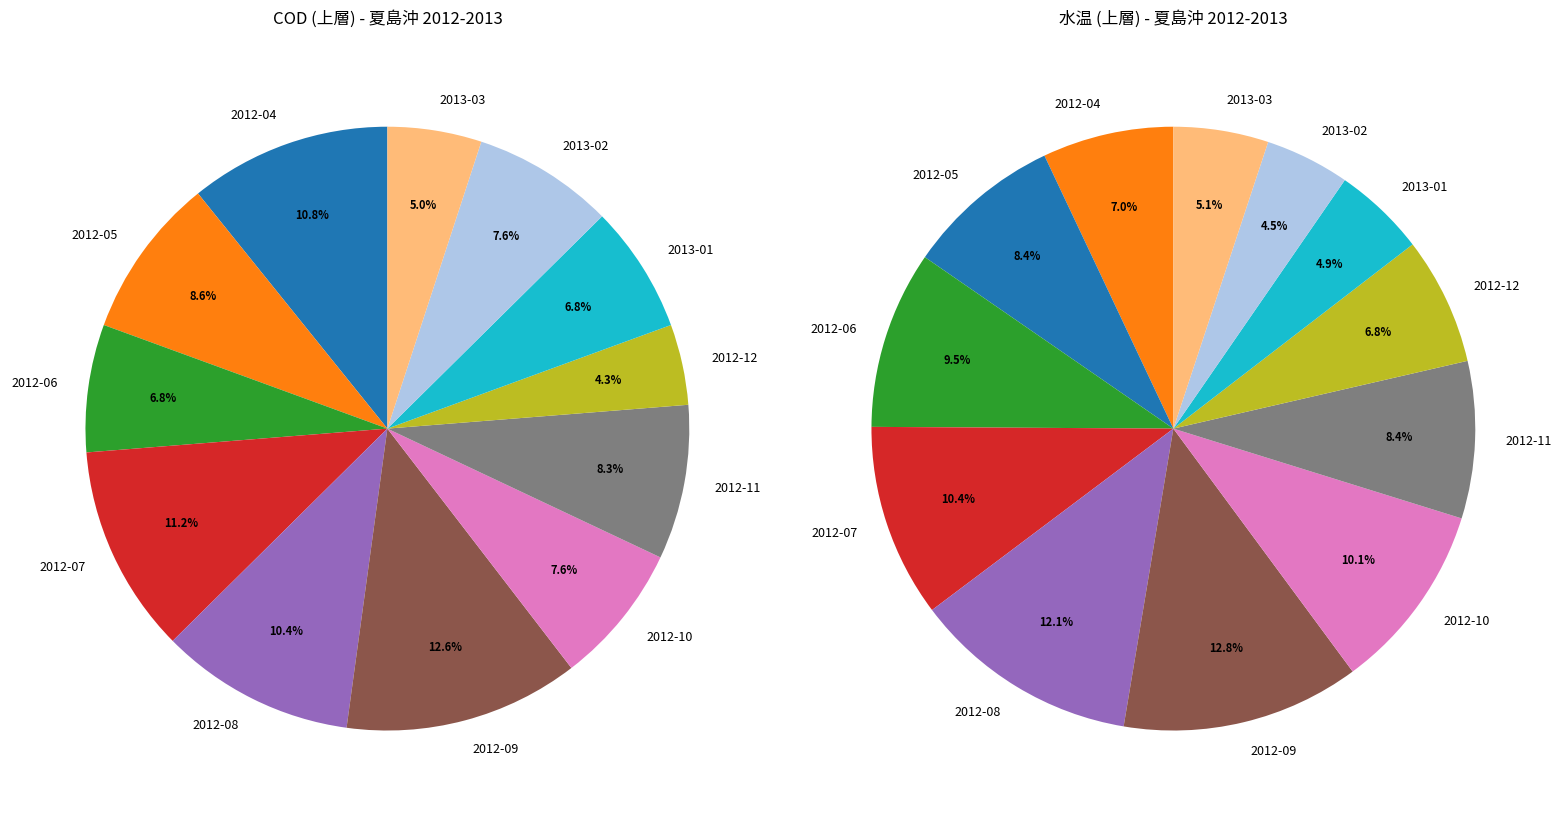

How many segments does this pie chart have?

12